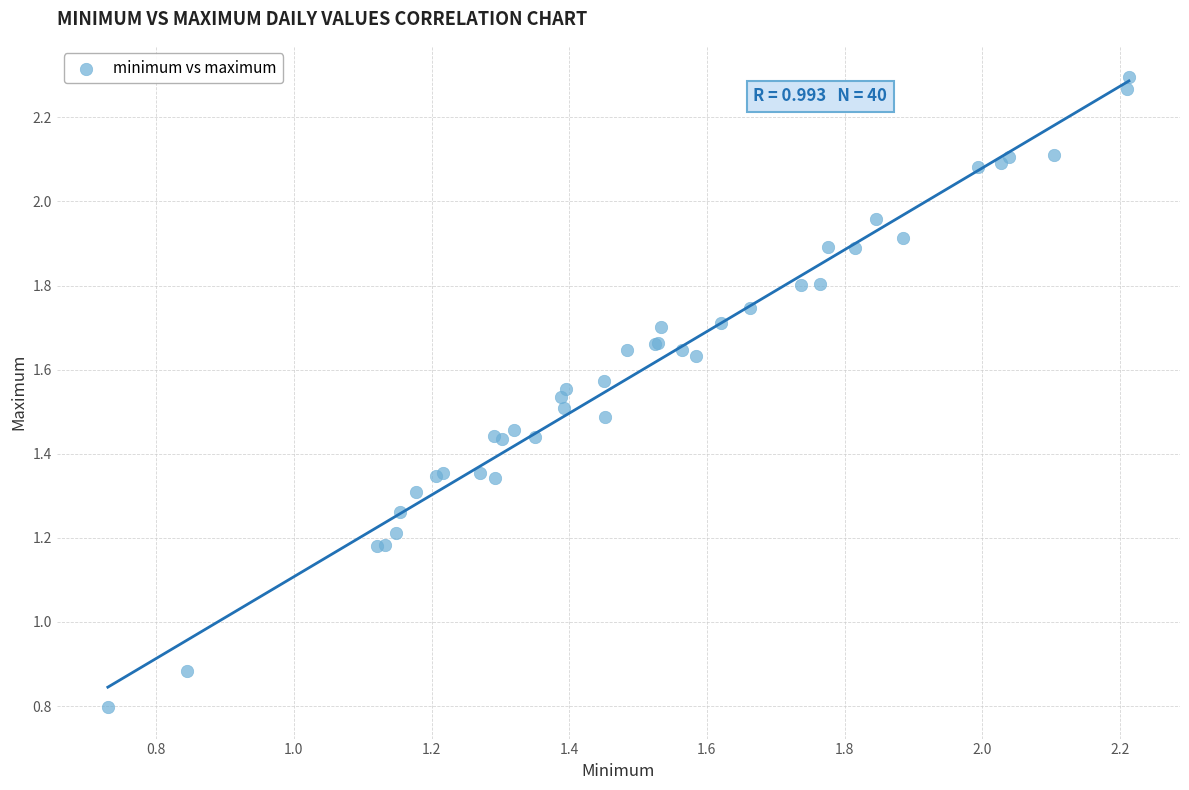

What Y value in the scatter plot is closest to 1?

0.9